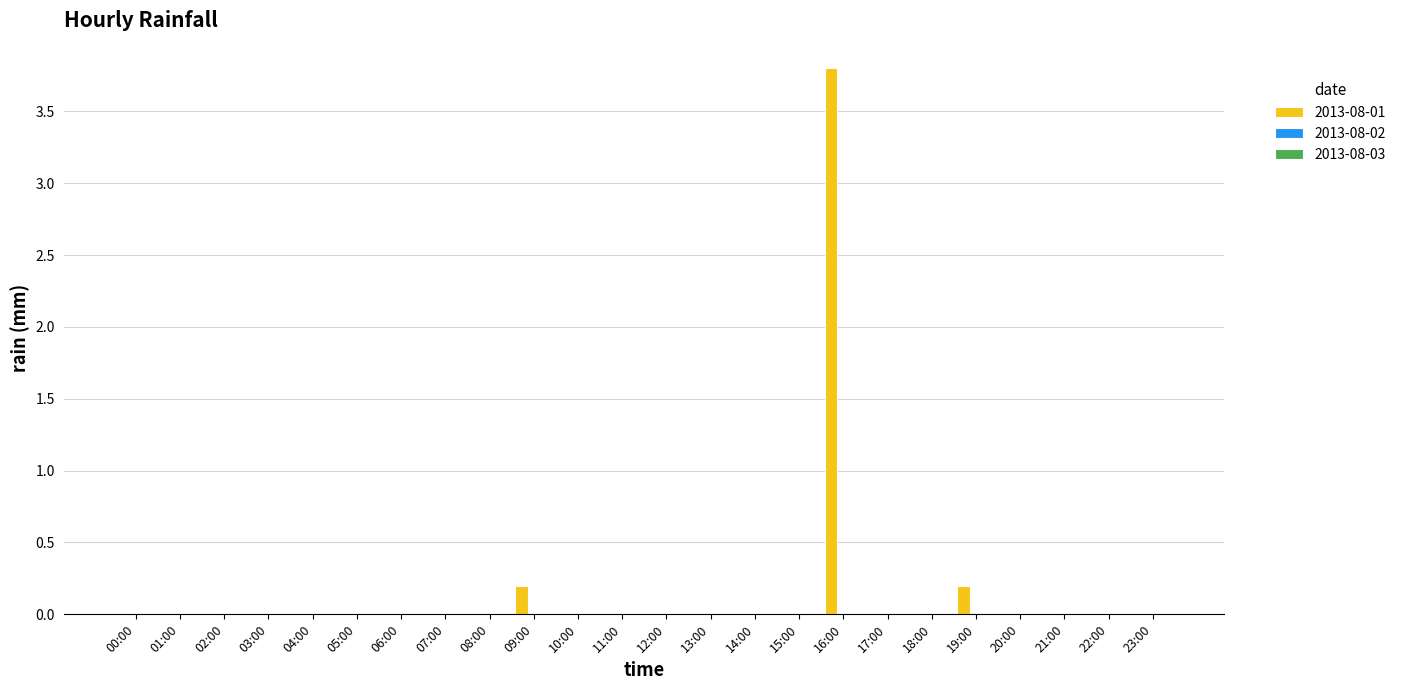

What is the maximum value shown in the chart?

3.8